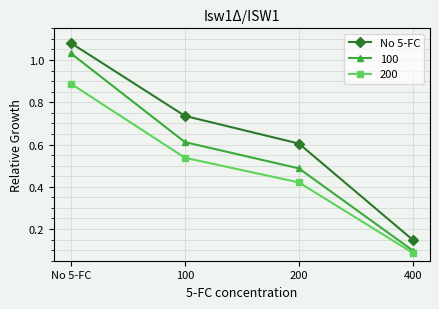

List the series in order of their peak value, lowest first.

200, 100, No 5-FC